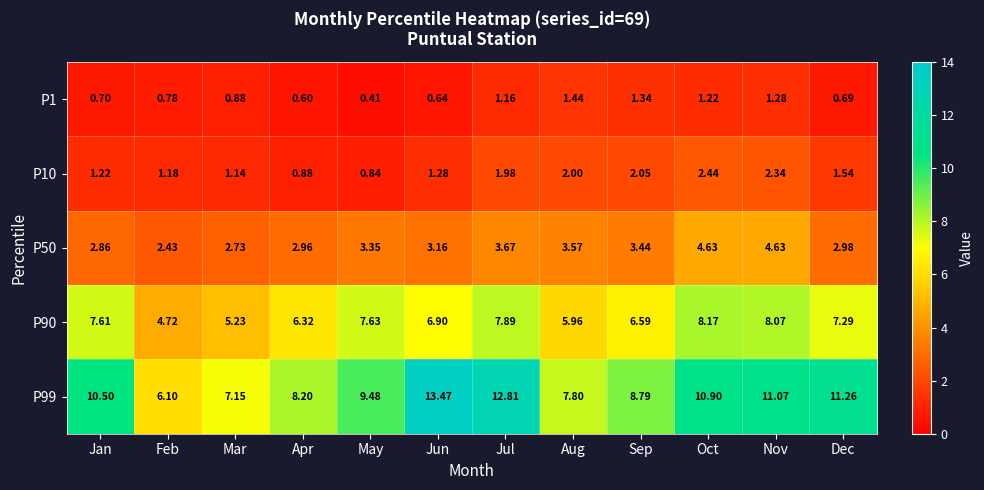

At which label is P1 closest to 0?

May